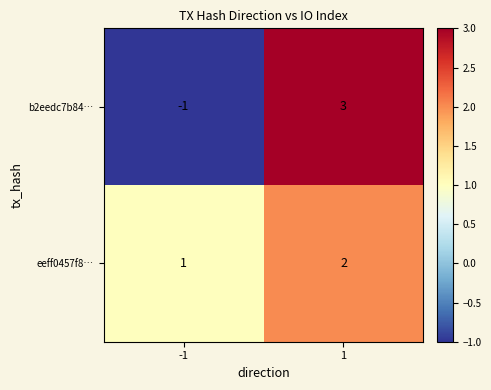

Which series has the widest spread of values?

b2eedc7b84…